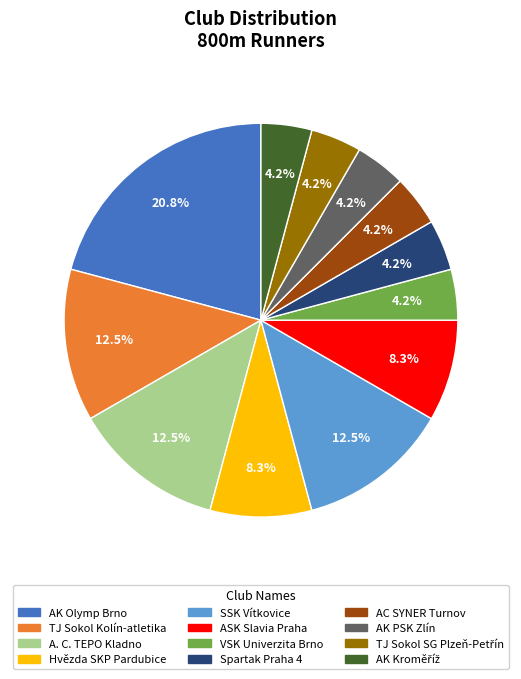

Is the sum of SSK Vítkovice and AK Olymp Brno greater than half?

No